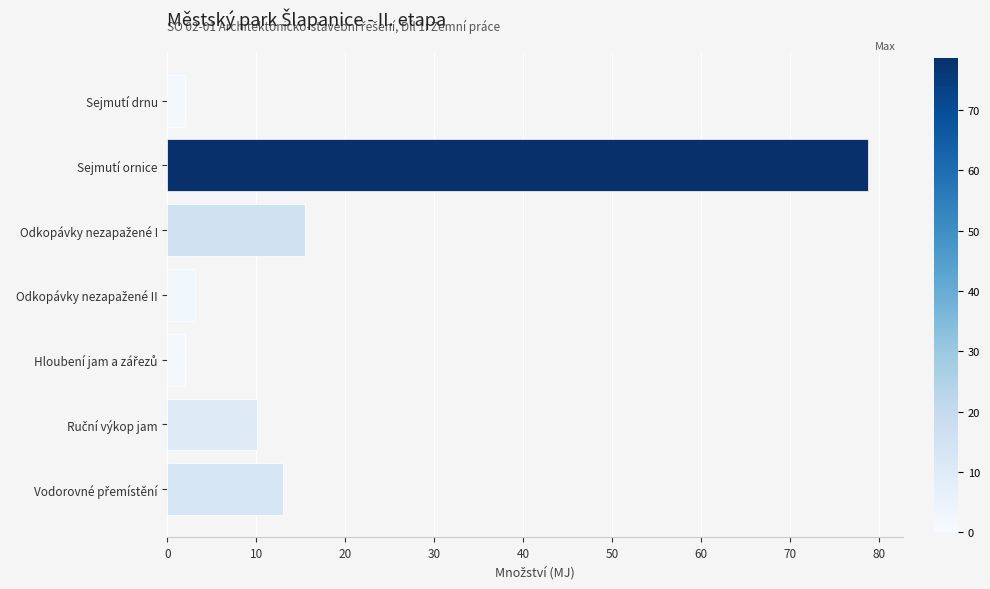

What is the label of the 6th bar from the bottom?

Sejmutí ornice